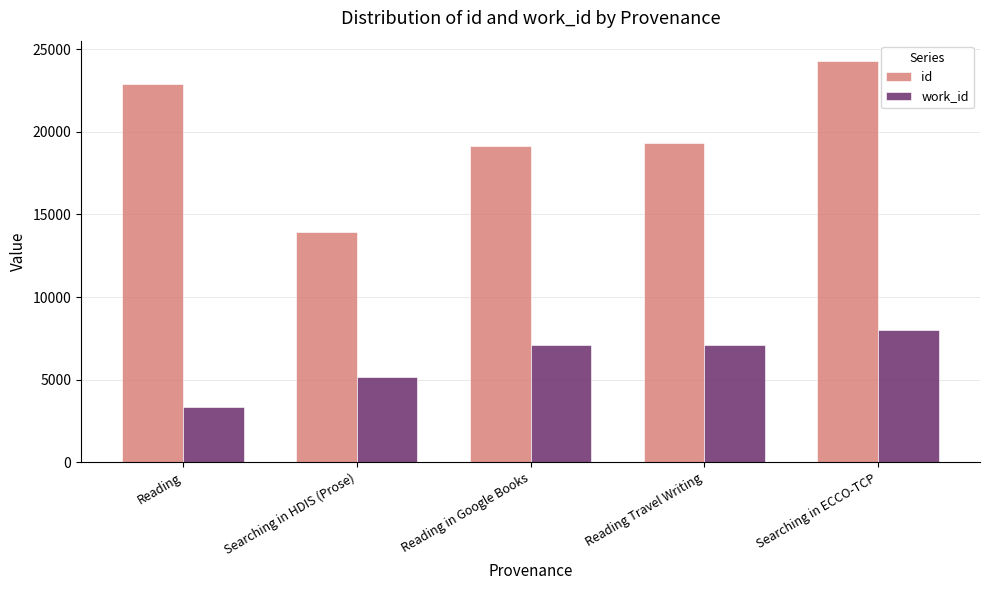

What is the difference between the maximum and minimum values in the work_id series?

4606